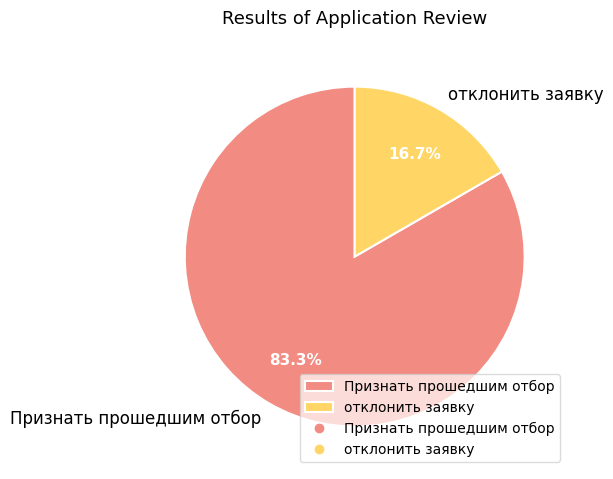

Rank the categories by value from lowest to highest.

отклонить заявку, Признать прошедшим отбор